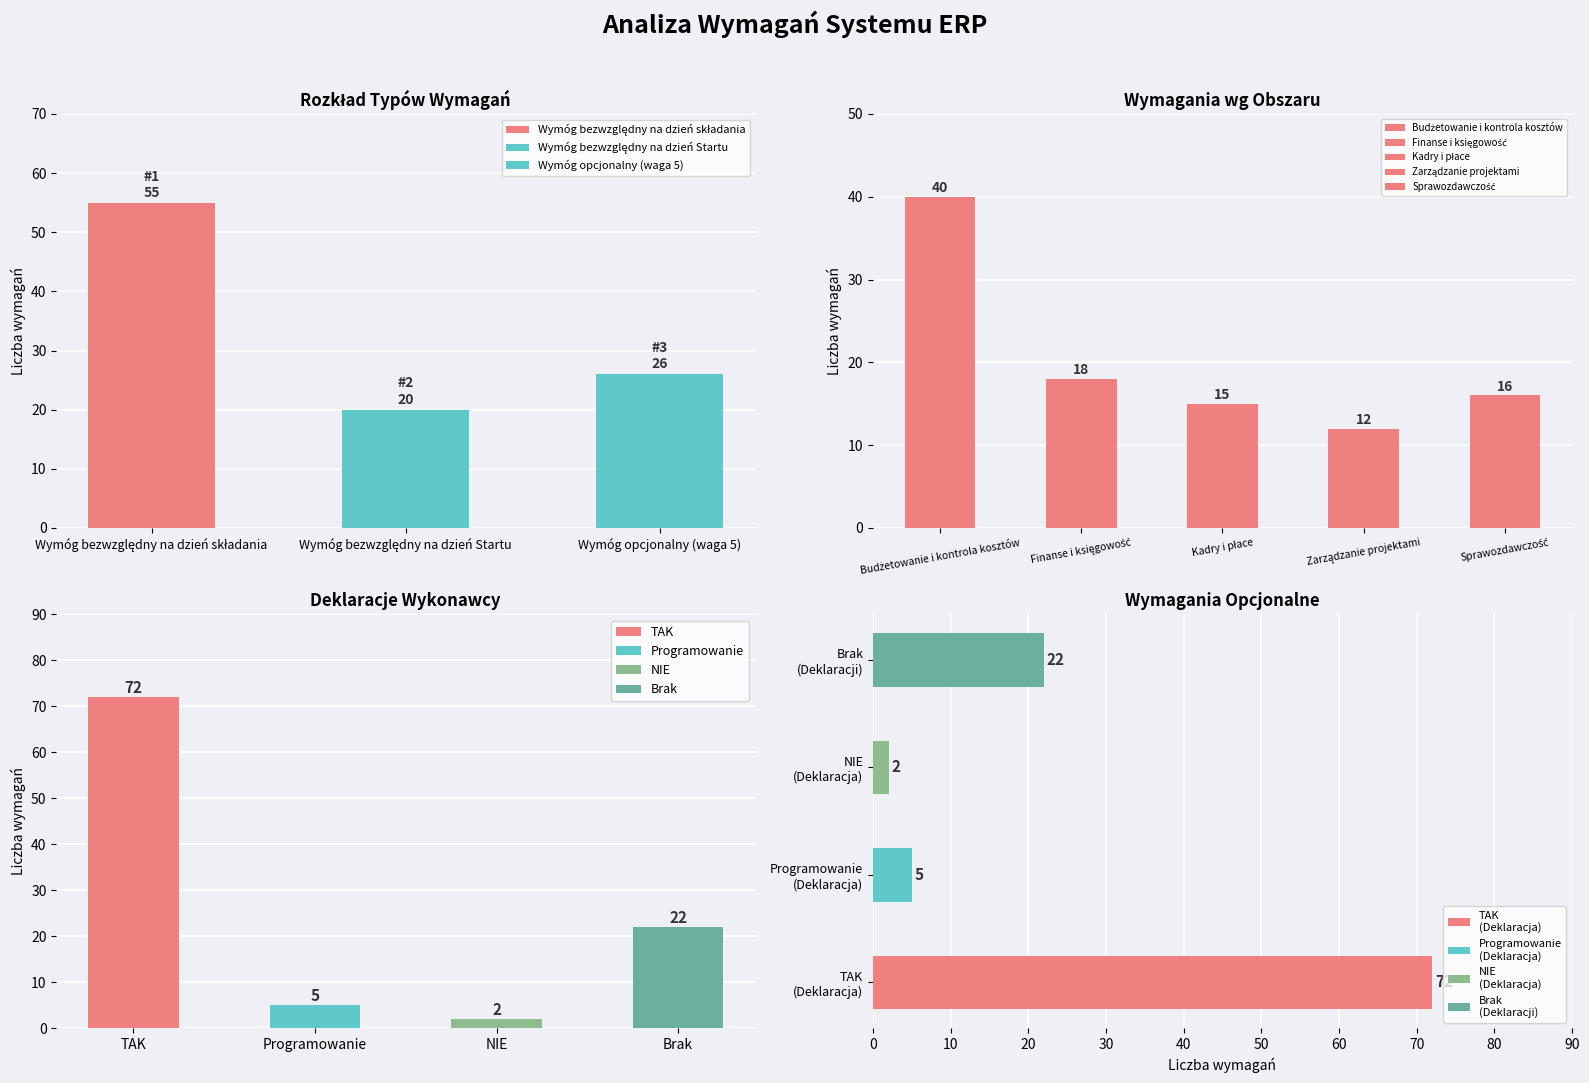

What position from the right is Wymóg bezwzględny na dzień Startu?

2